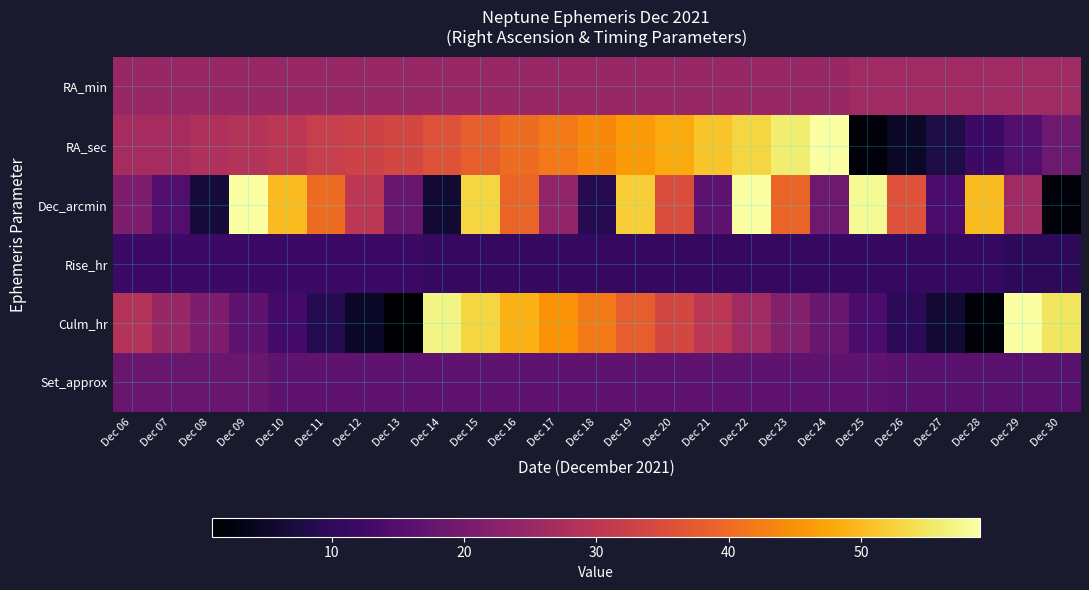

What is the difference between the highest and lowest values at Dec 16?

38